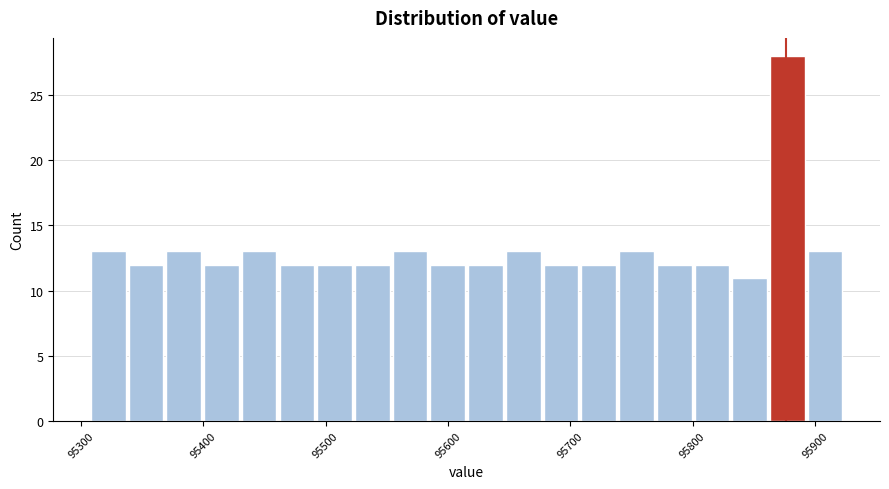

Around what value on the x-axis is the tallest bar? Give the approximate position of its centre, as read against the axis.

95880